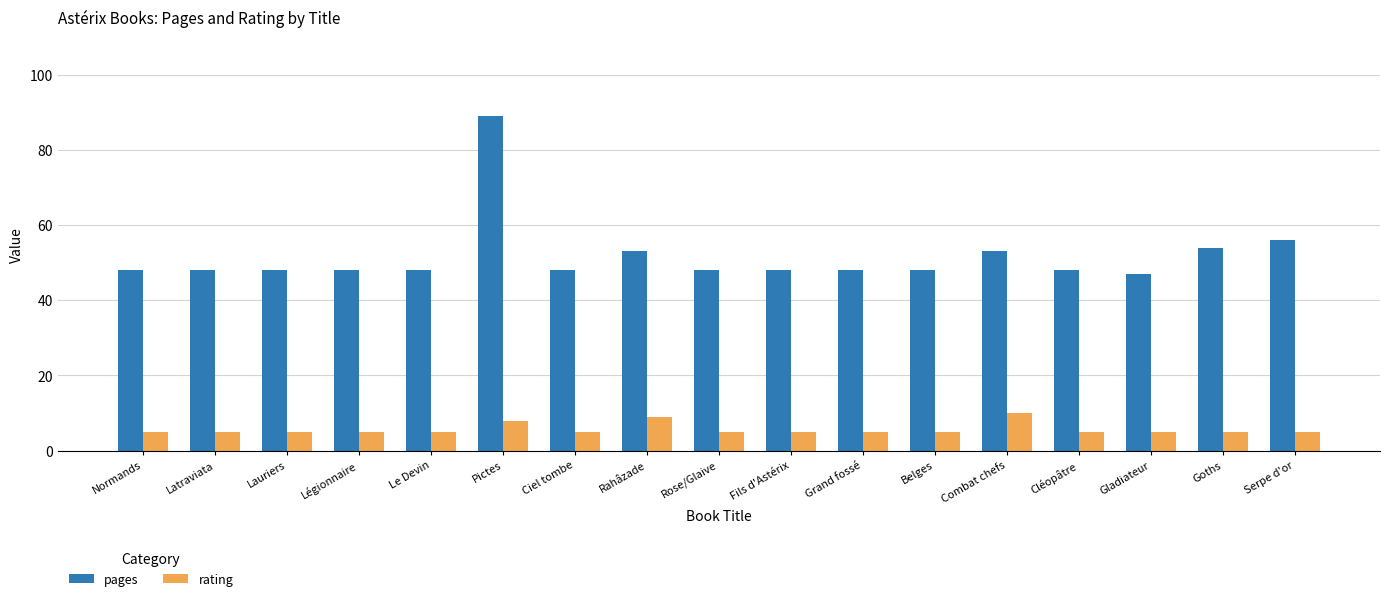

What is the label of the 17th bar from the left?

Serpe d'or